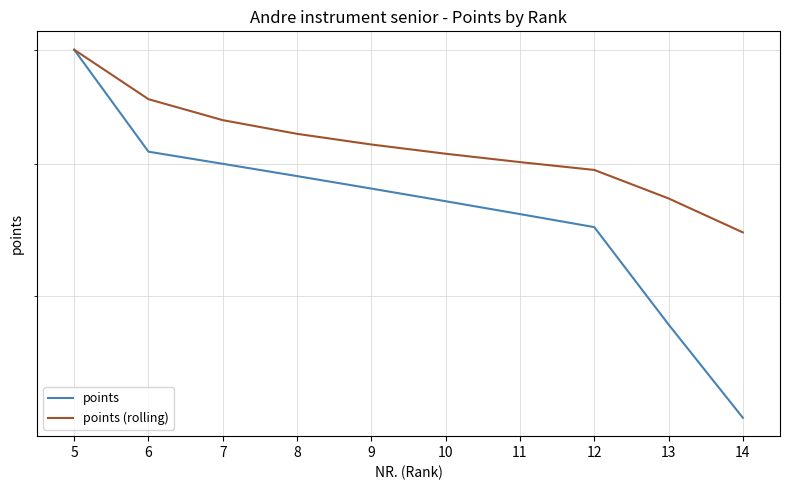

Which series has the largest range (max minus min)?

points